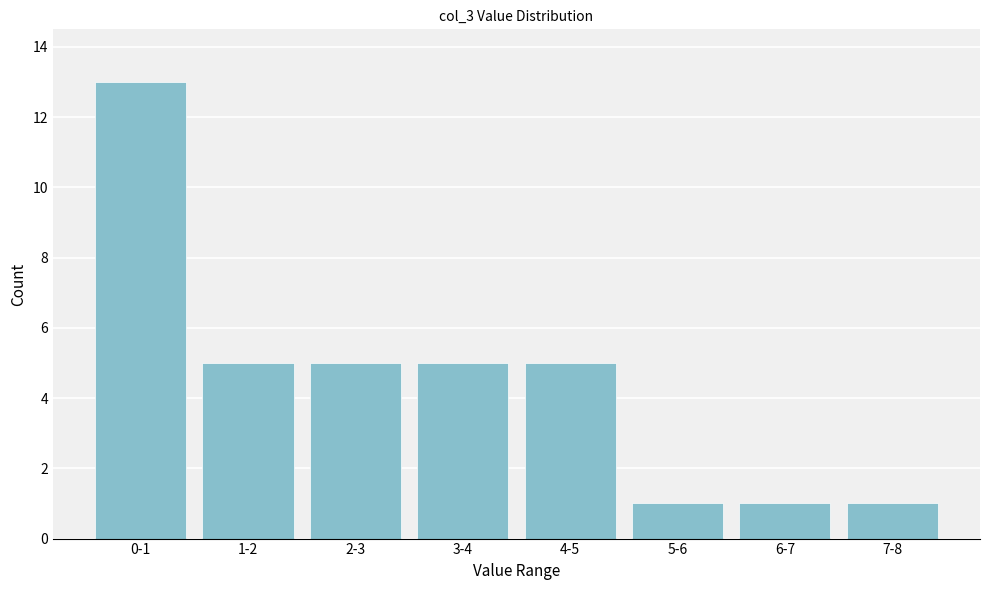

Reading right to left, transcribe all the data shown in this chart.

1	1	1	5	5	5	5	13